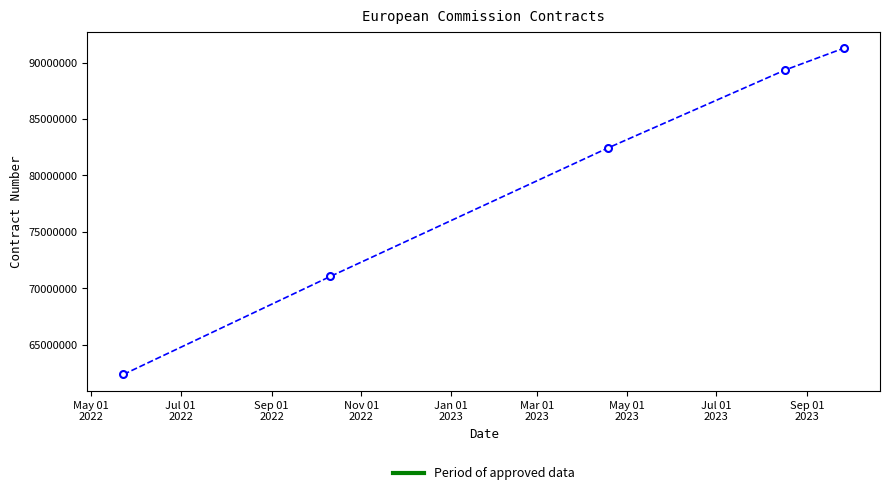

What is the maximum value shown in the chart?

91292990